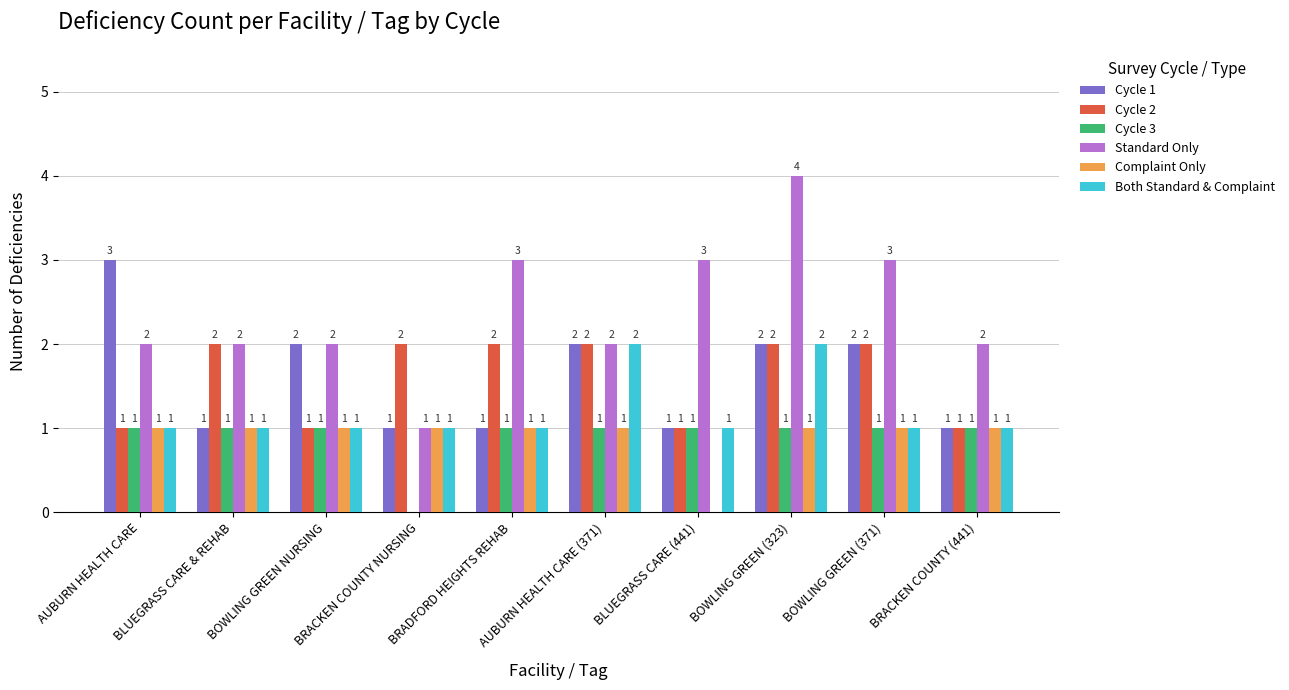

Is it true that Cycle 2 equals 3 at BRADFORD HEIGHTS REHAB?

False